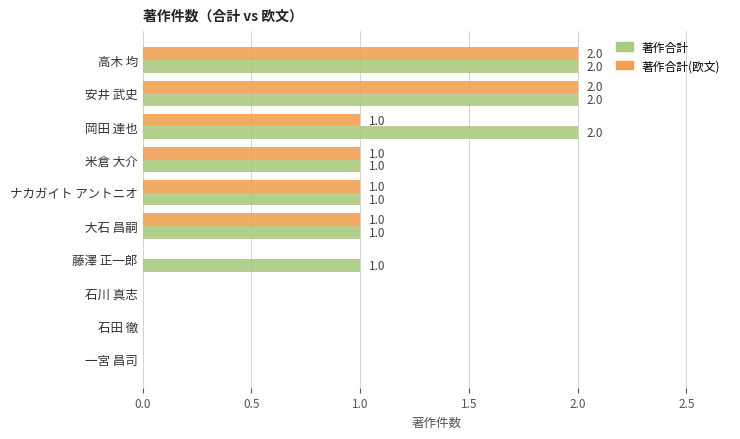

The 著作合計 series shows 0 at 一宮 昌司. True or false?

True